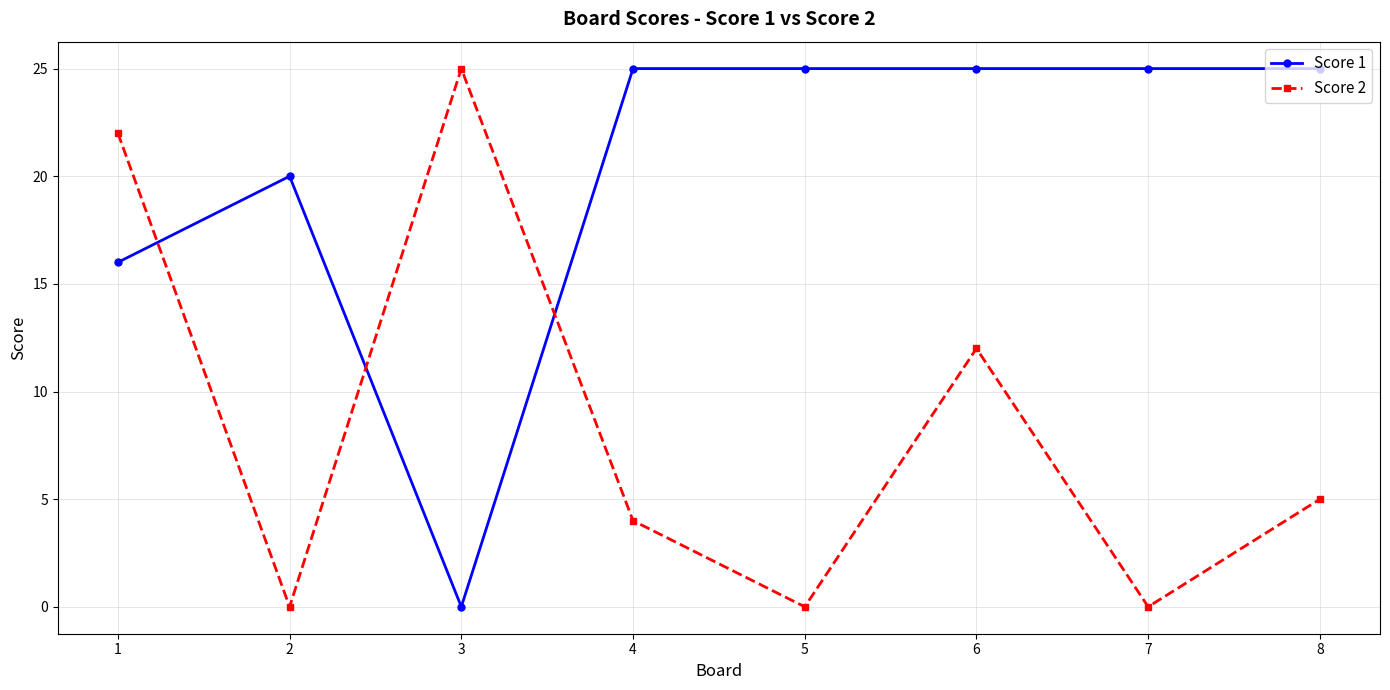

What is the spread (max minus min) of values at 7?

25